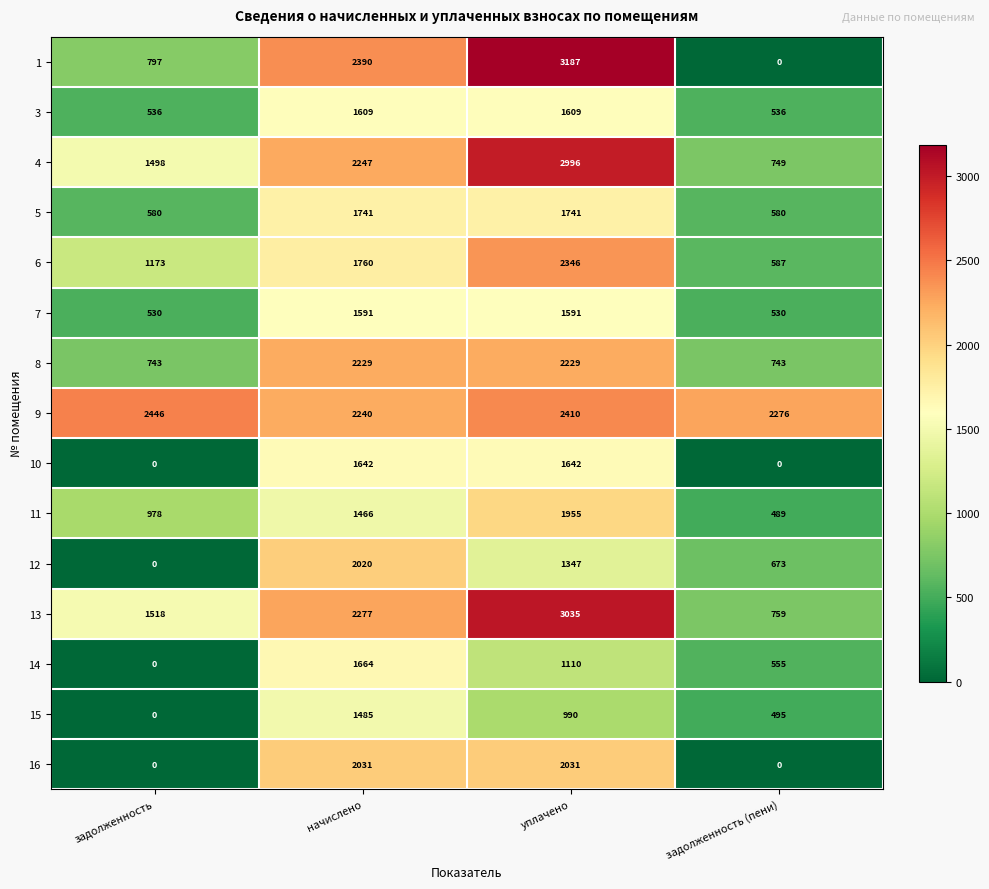

The value of 8 at уплачено is 3663. True or false?

False